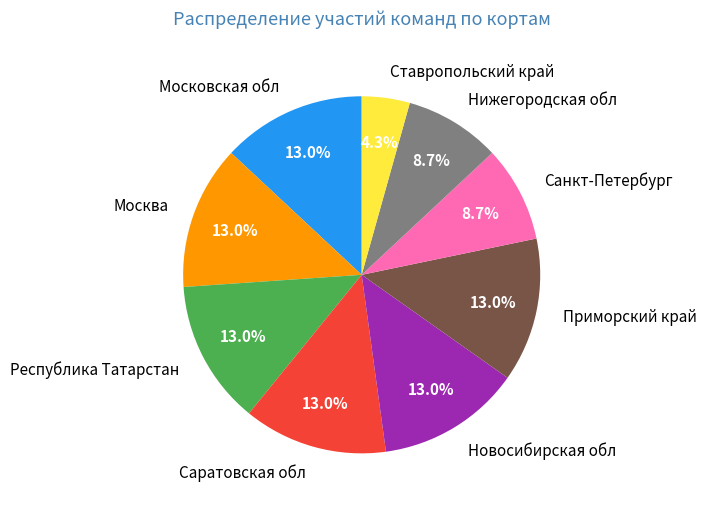

To the nearest percent, what is the average slice percentage?

11%